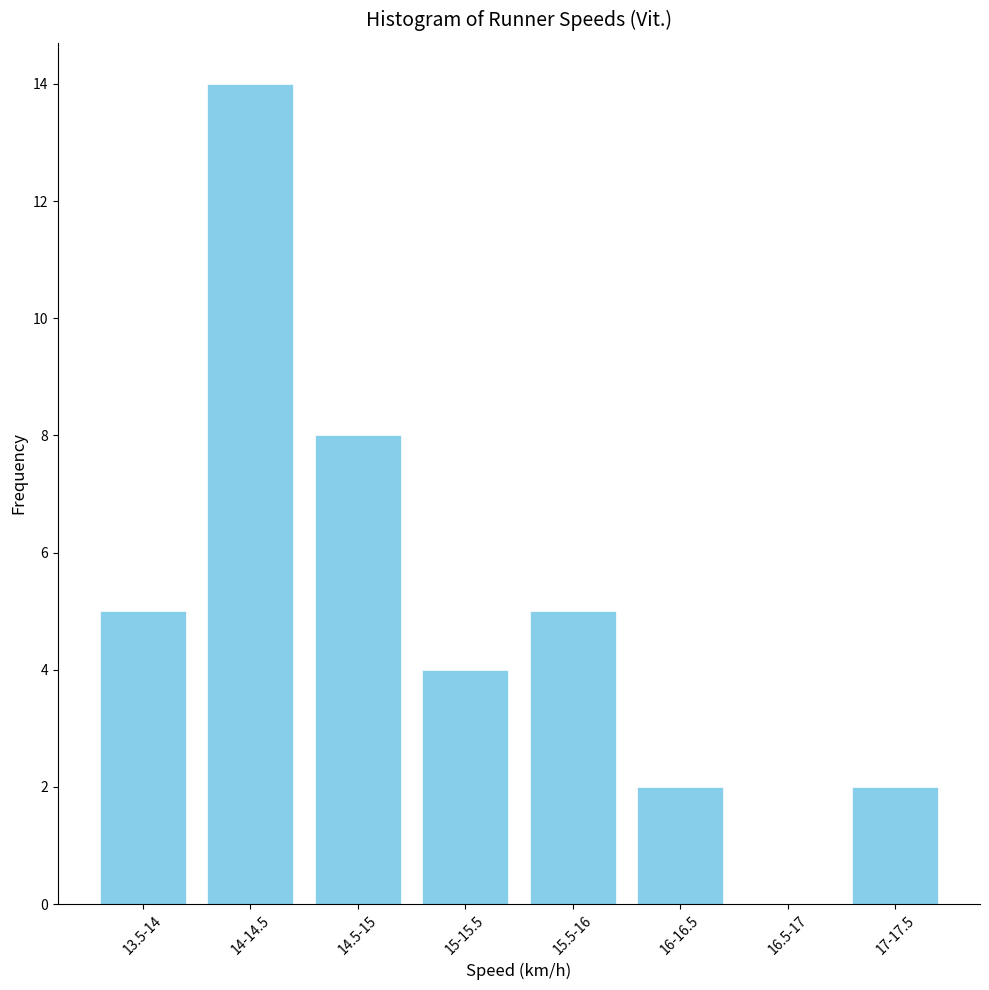

Reading left to right, what are all the values shown in this chart?

13.5-14=5	14-14.5=14	14.5-15=8	15-15.5=4	15.5-16=5	16-16.5=2	16.5-17=0	17-17.5=2